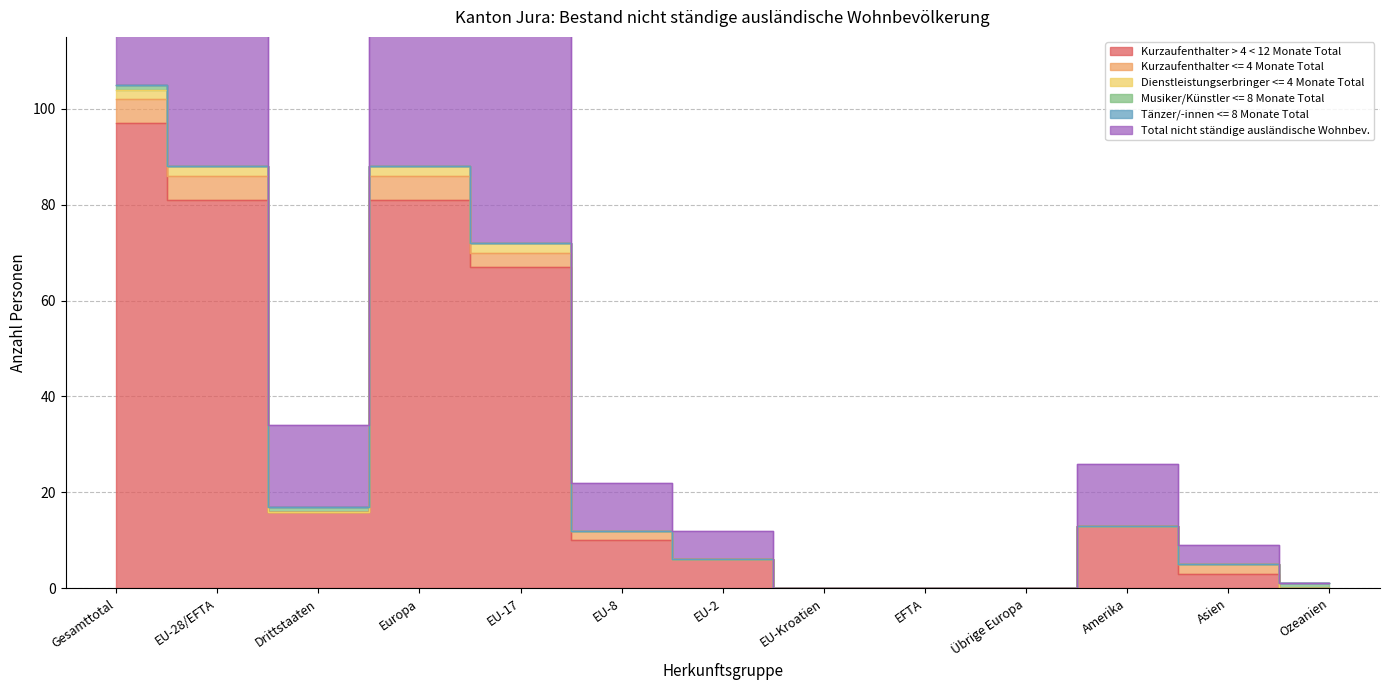

Is the value of Dienstleistungserbringer <= 4 Monate Total at Gesamttotal greater than the value of Kurzaufenthalter <= 4 Monate Total at Europa?

No